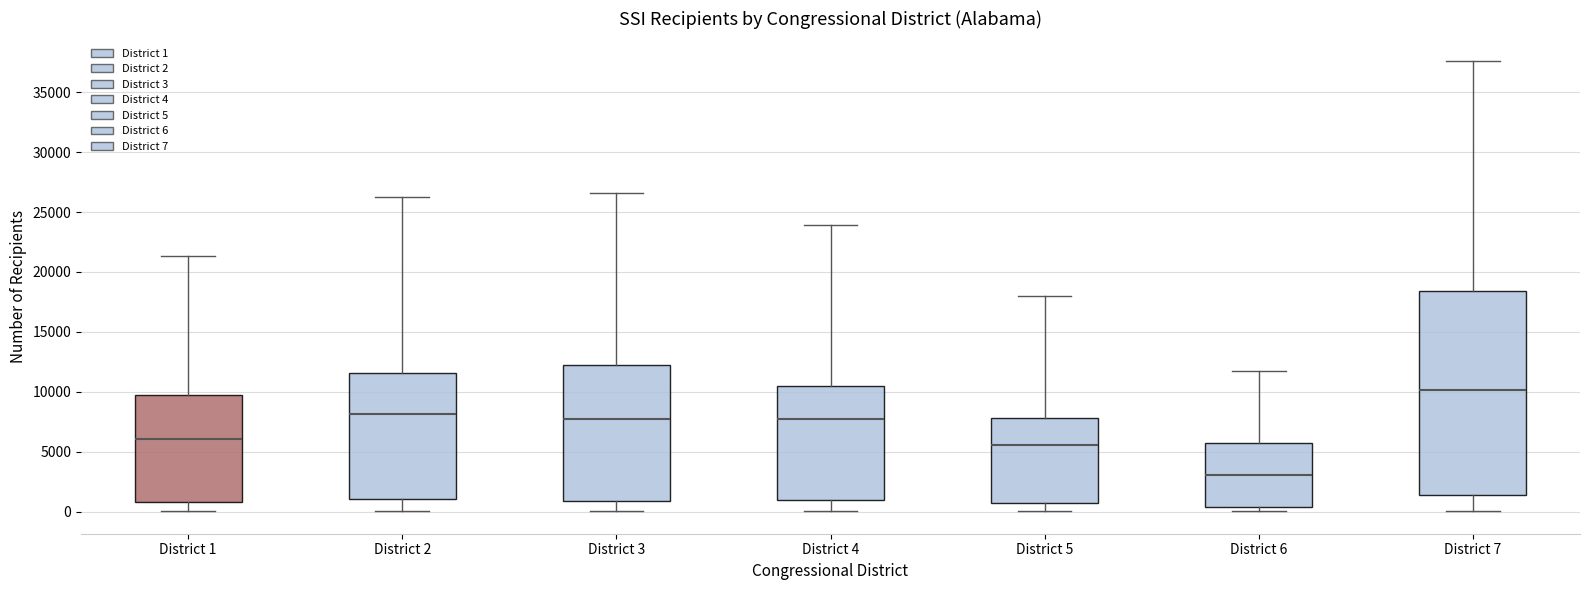

Where does the median line of the box for District 5 sit on the y-axis? The values are not printed on the chart, so give them approximately, as read against the axis.

5500